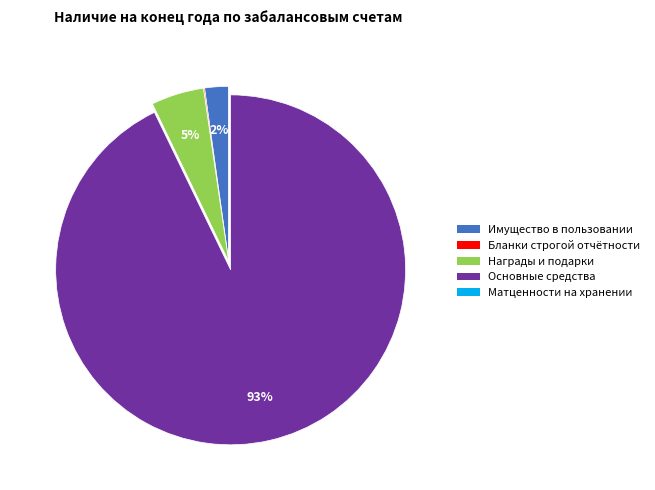

Does any single category account for the majority?

Yes